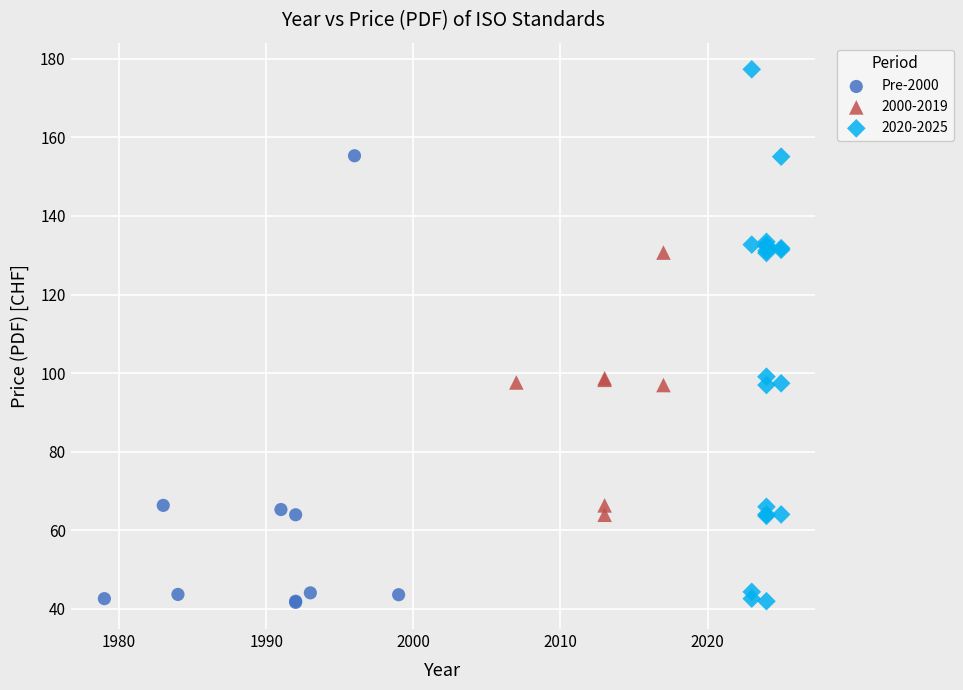

Which series contains the highest Y value?

2020-2025